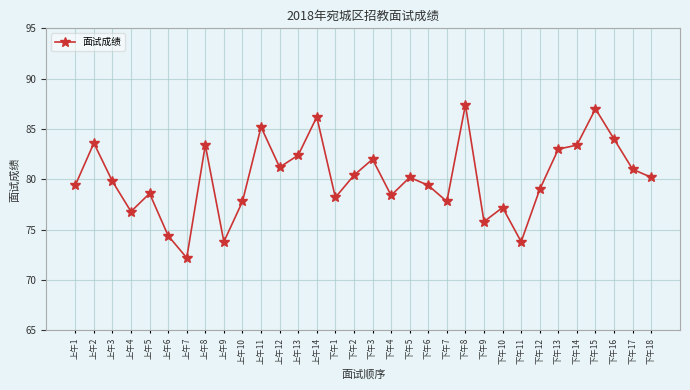

What position from the right is 下午8?

11